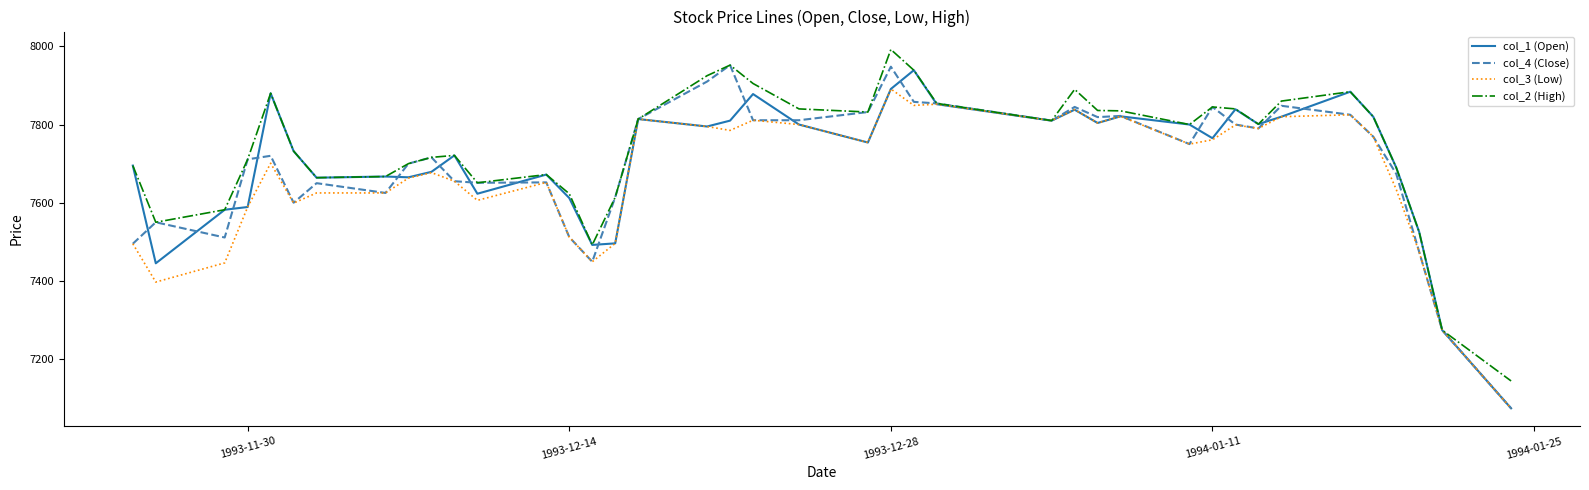

In col_2 (High), how many points are higher than both neighbors (excluding endpoints)?

8